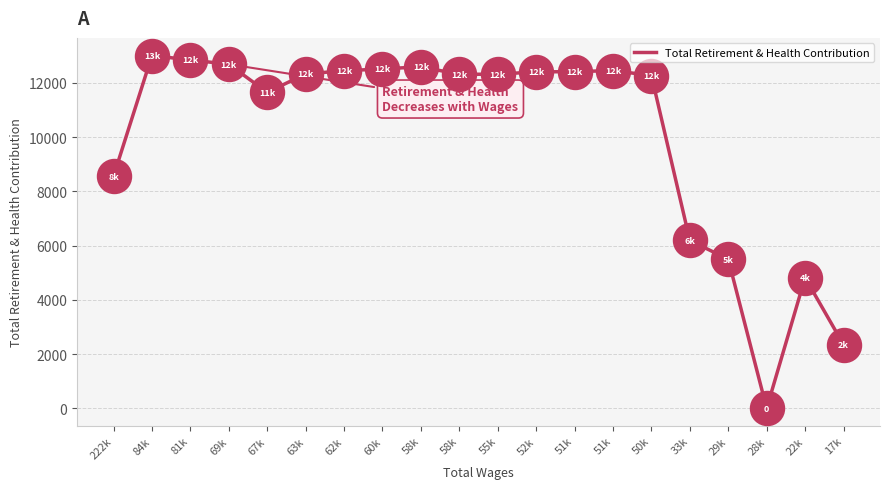

Between 51k and 60k, which is larger?

60k